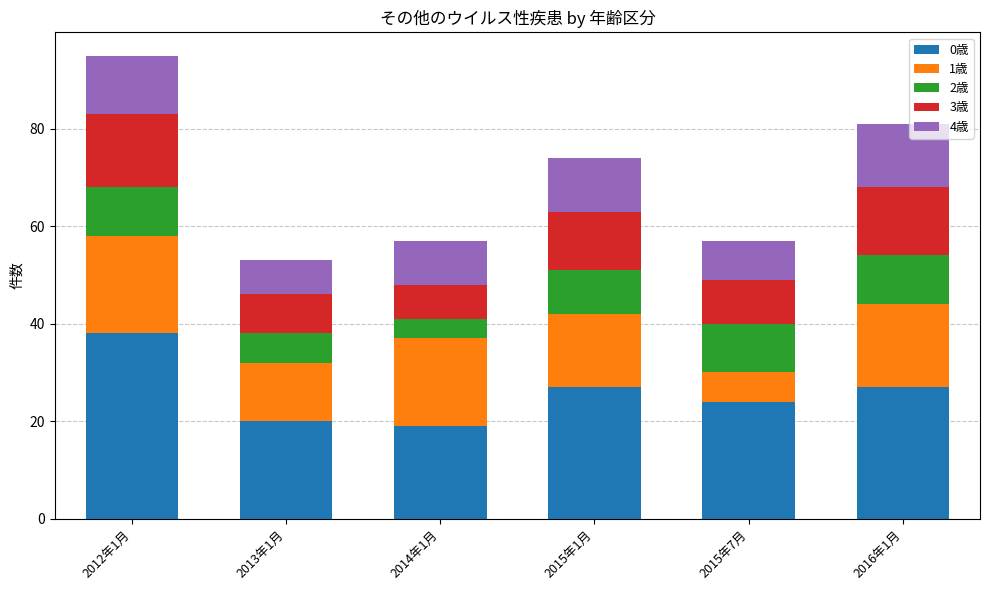

At which category is the sum across all series the highest?

2012年1月